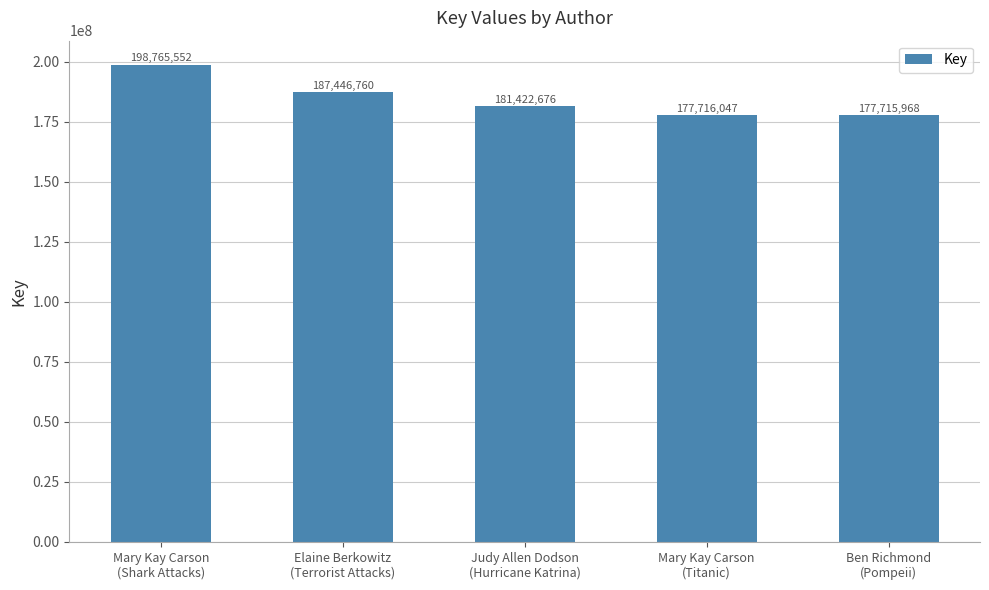

What is the smallest value displayed?

177715968